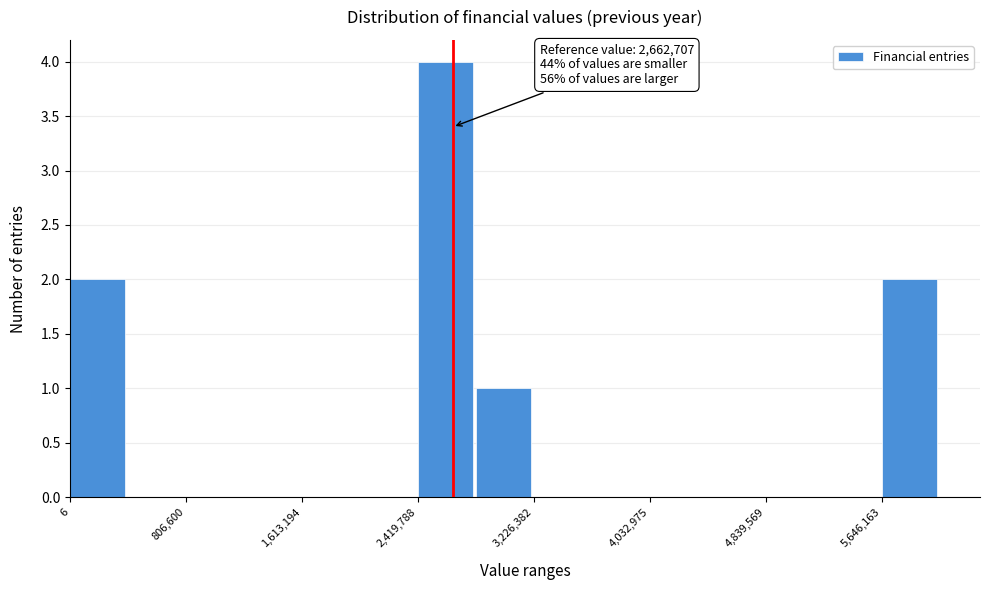

Over which range of the x-axis is the bar tallest?

2400000 to 2800000